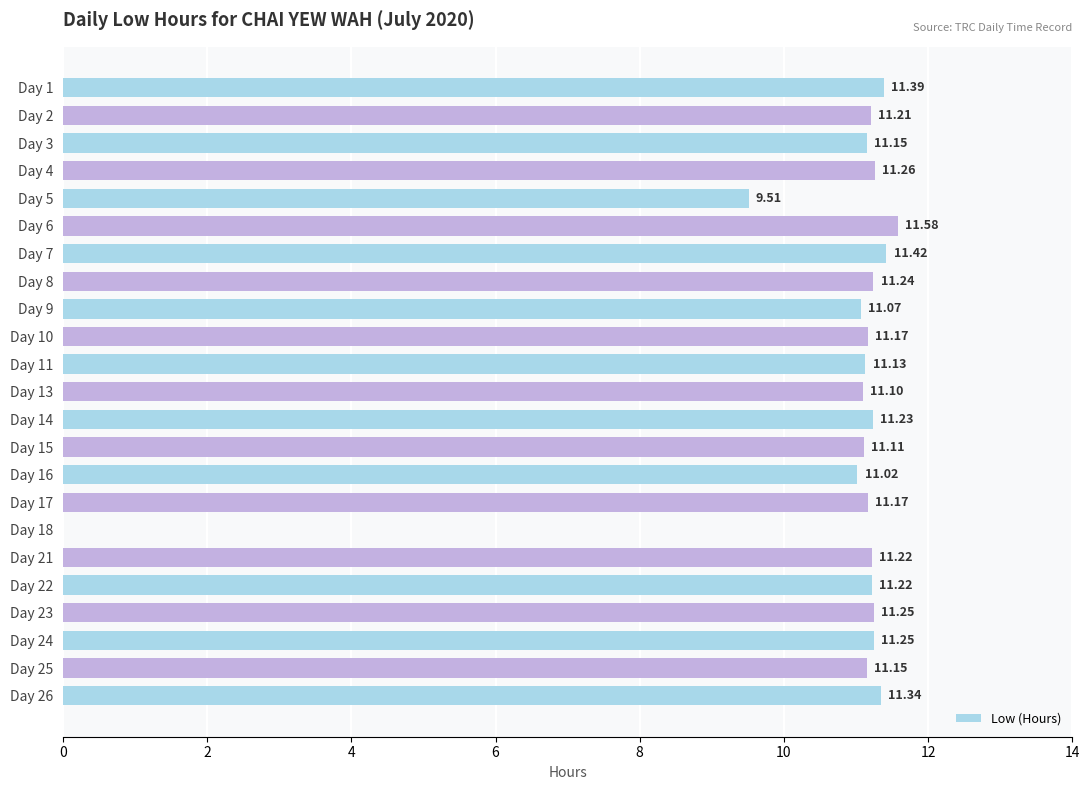

Between Day 16 and Day 10, which is larger?

Day 10